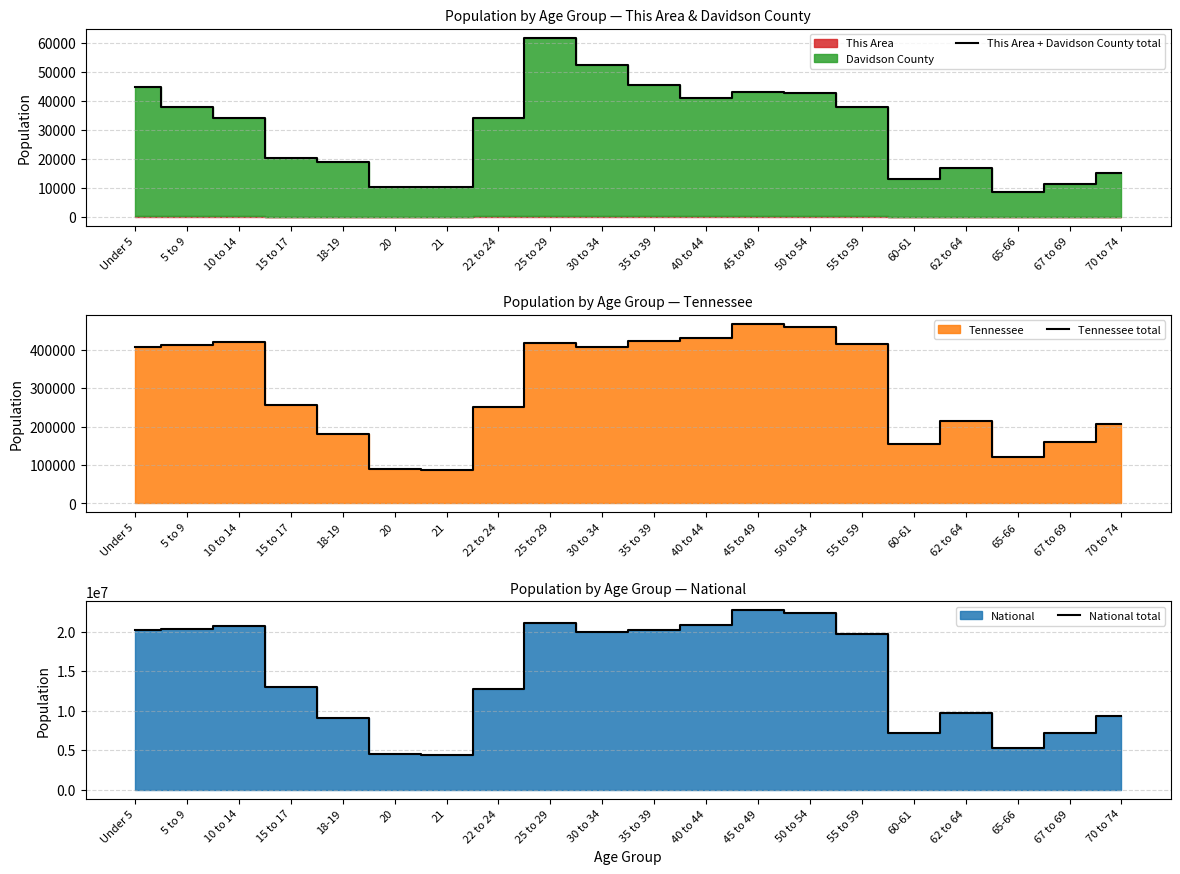

Where is Tennessee total nearest to the value 276721?

15 to 17